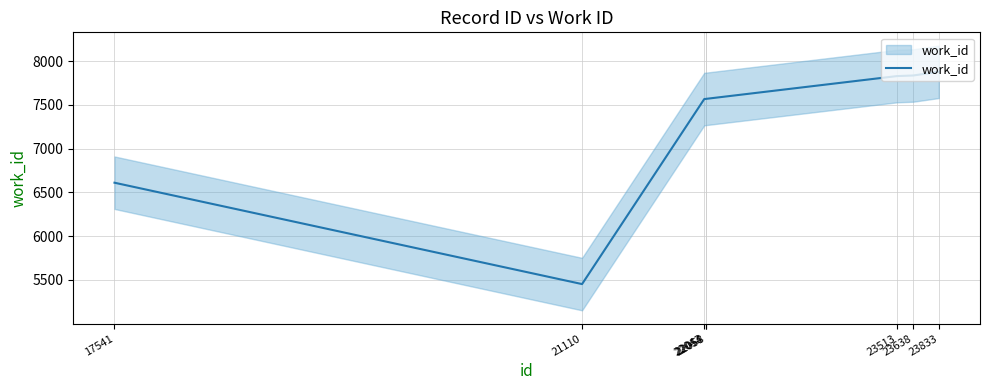

What is the minimum value shown in the chart?

5452